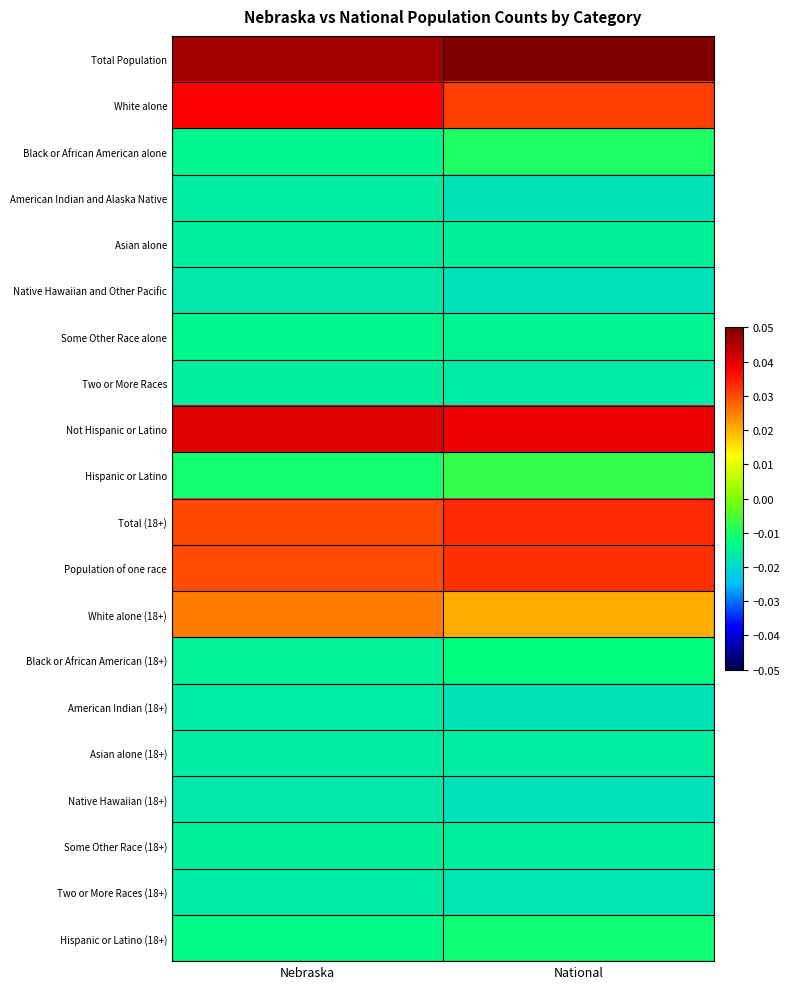

At which category is the sum across all series the highest?

National